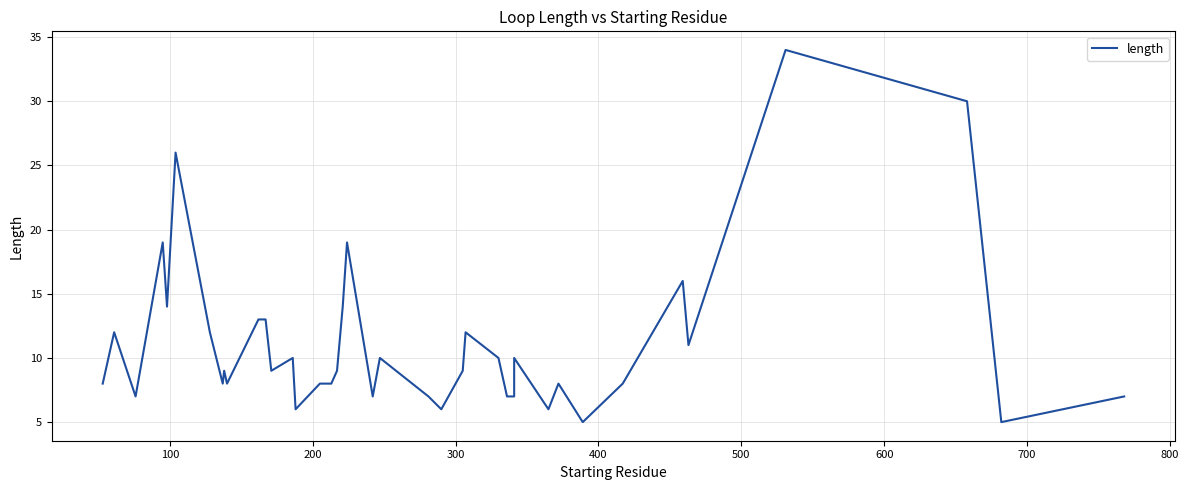

What is the value of the 36th point from the left?

11